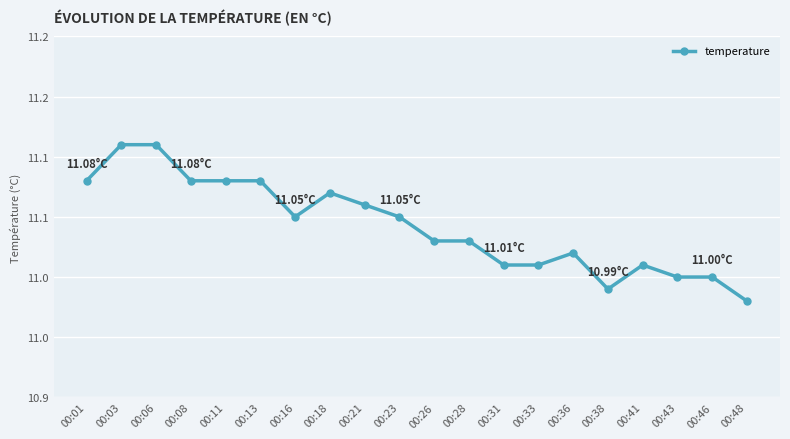

Is this an area chart (filled region under the line)?

No